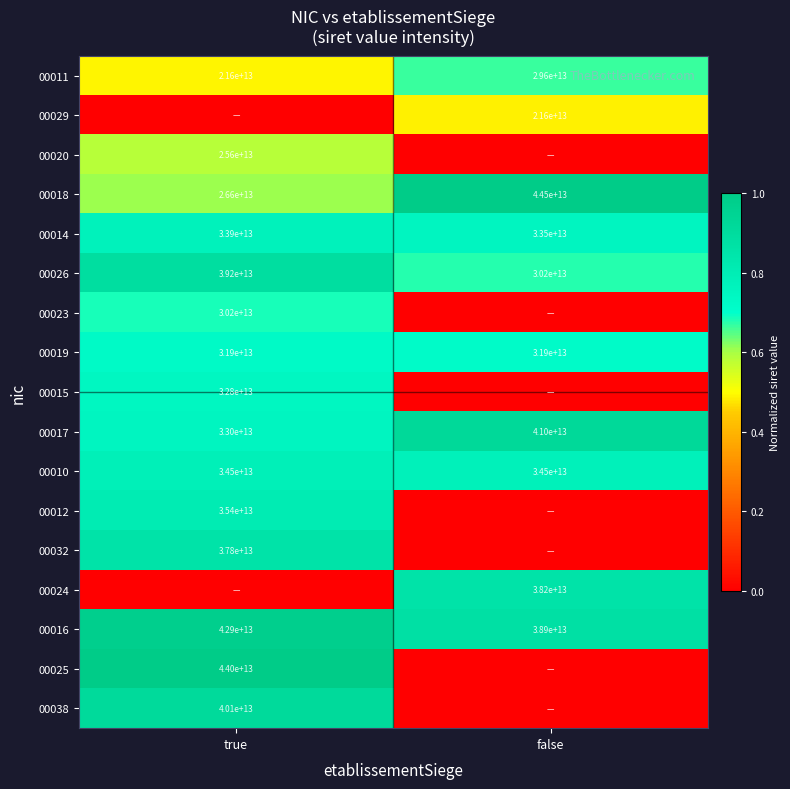

List the labels in order of 00011 value, smallest first.

true, false